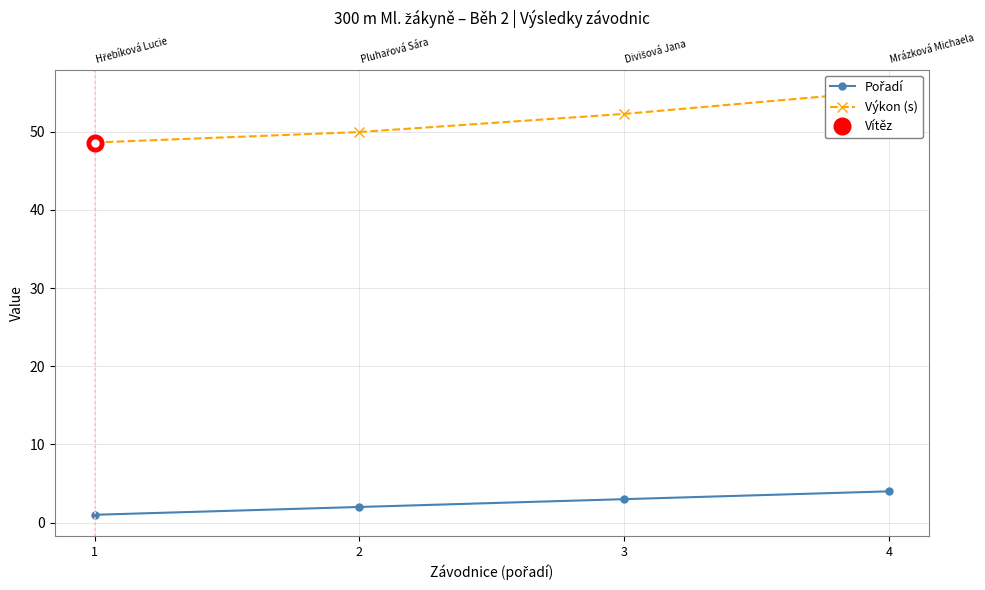

Is the value of Výkon (s) at 4 greater than the value of Pořadí at 4?

Yes